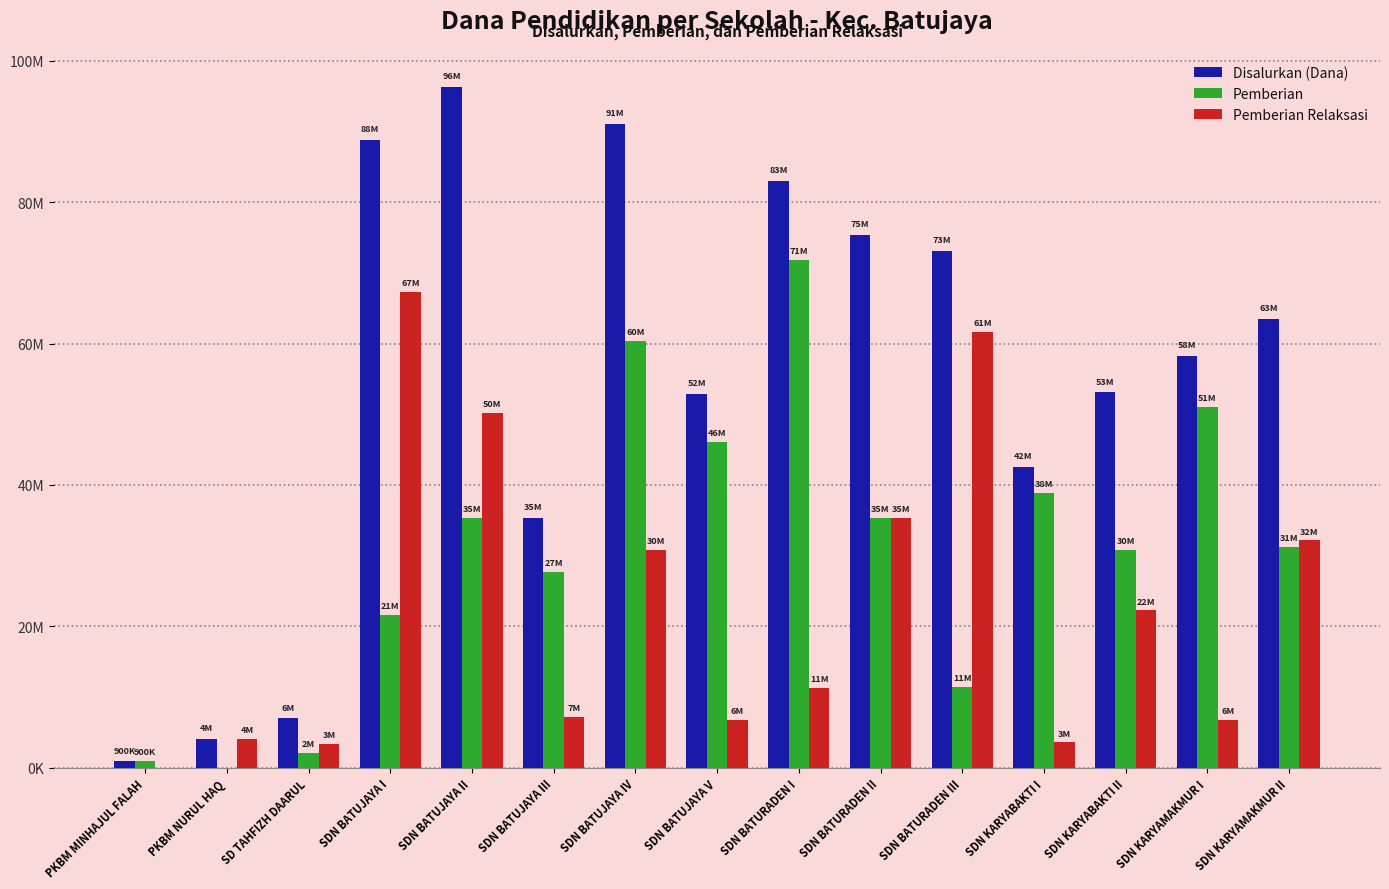

Does the chart contain stacked bars?

No